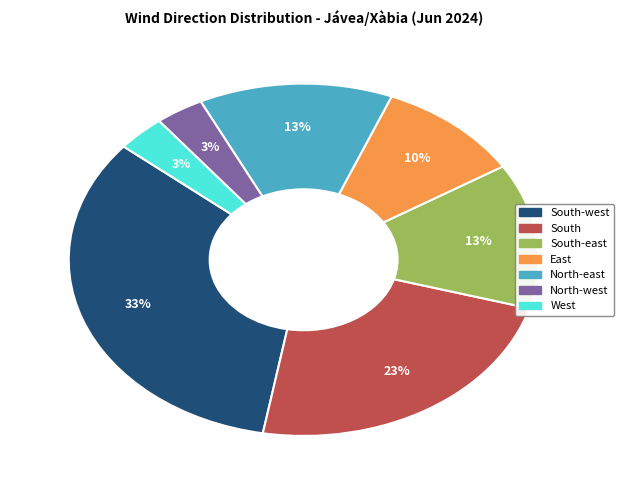

To the nearest percent, what is the average slice percentage?

14%